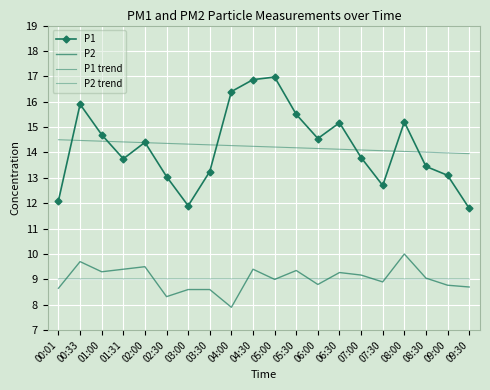

How many interior local valleys does the P2 series have?

6